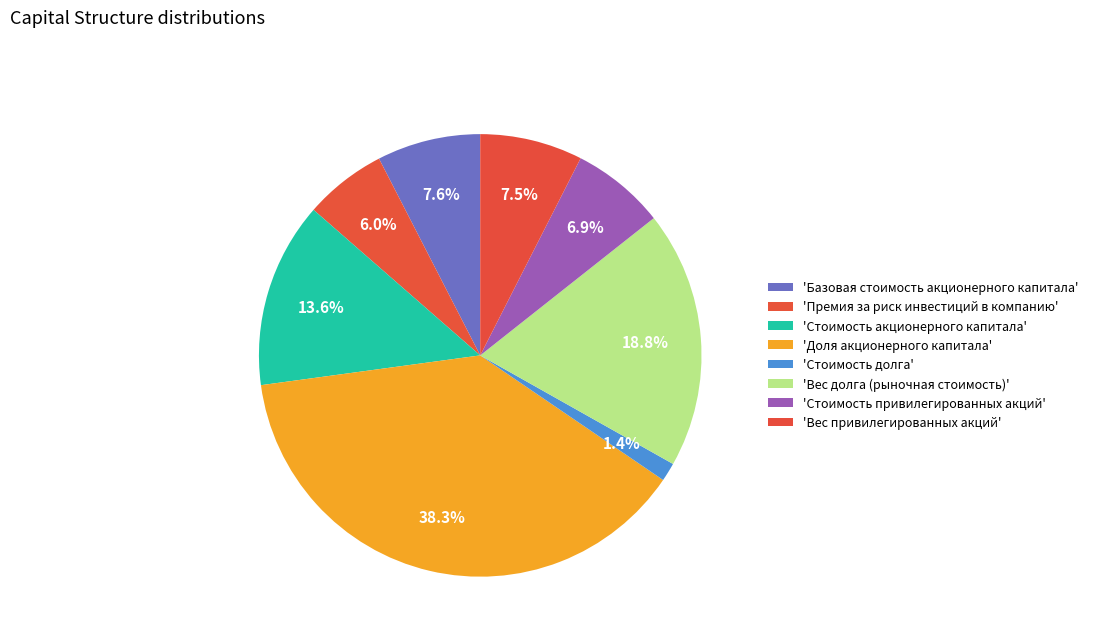

Rank the categories by value from lowest to highest.

Стоимость долга, Премия за риск инвестиций в компанию, Стоимость привилегированных акций, Вес привилегированных акций, Базовая стоимость акционерного капитала, Стоимость акционерного капитала, Вес долга (рыночная стоимость), Доля акционерного капитала